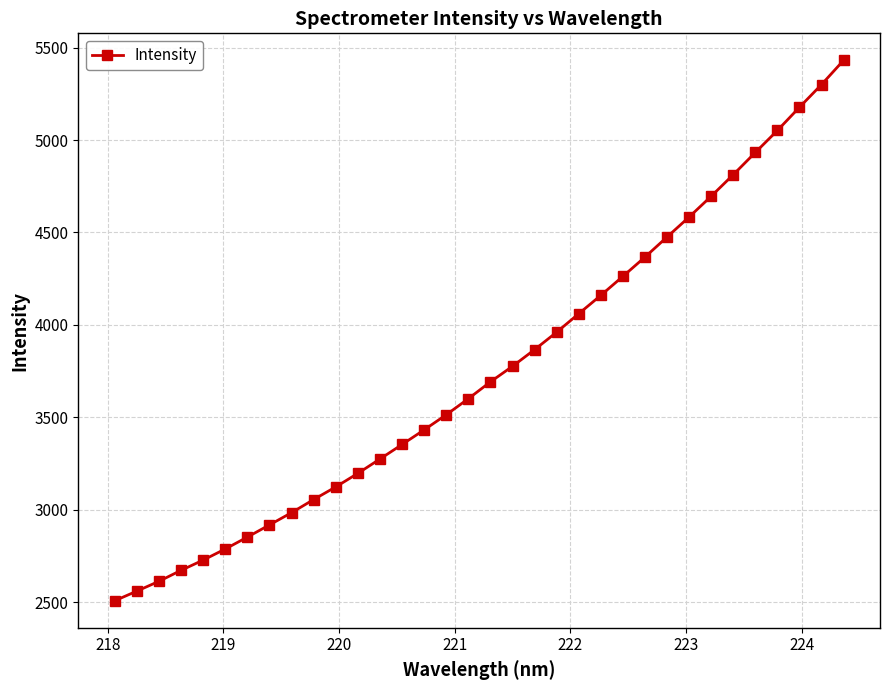

What is the minimum value shown in the chart?

2507.0